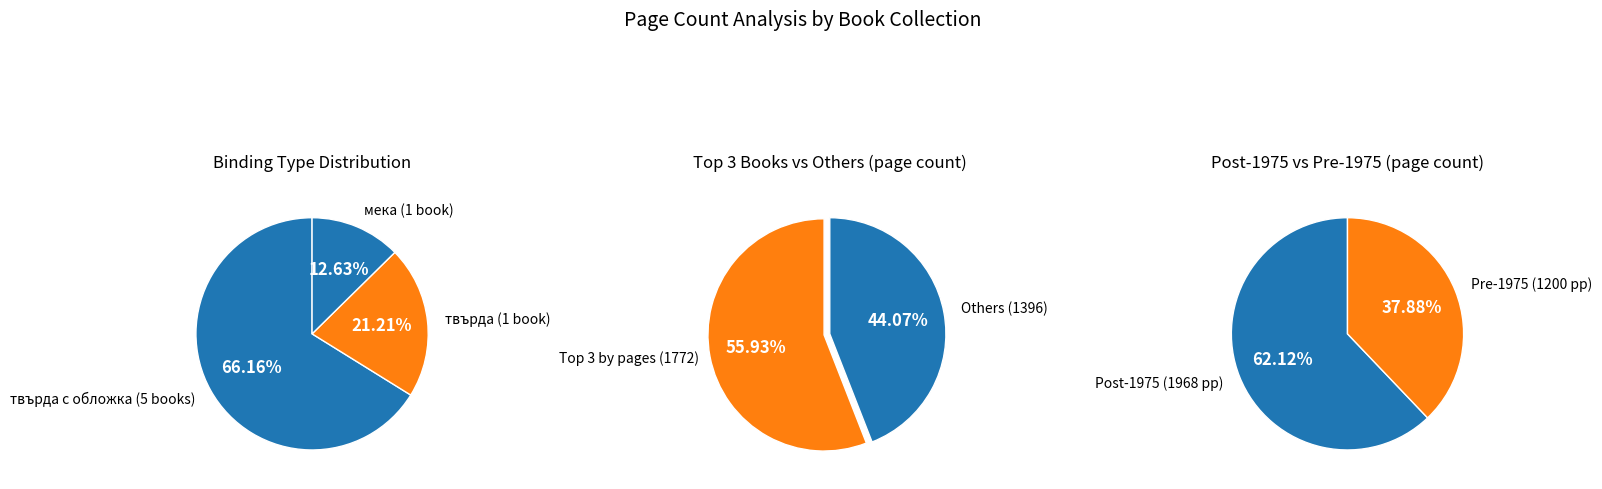

True or false: 16720 accounts for 35% of the total.

False